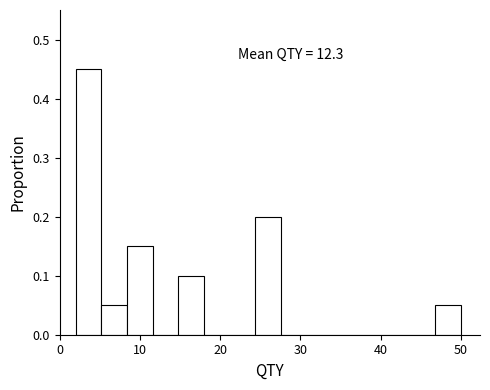

Around what value on the x-axis is the tallest bar? Give the approximate position of its centre, as read against the axis.

4